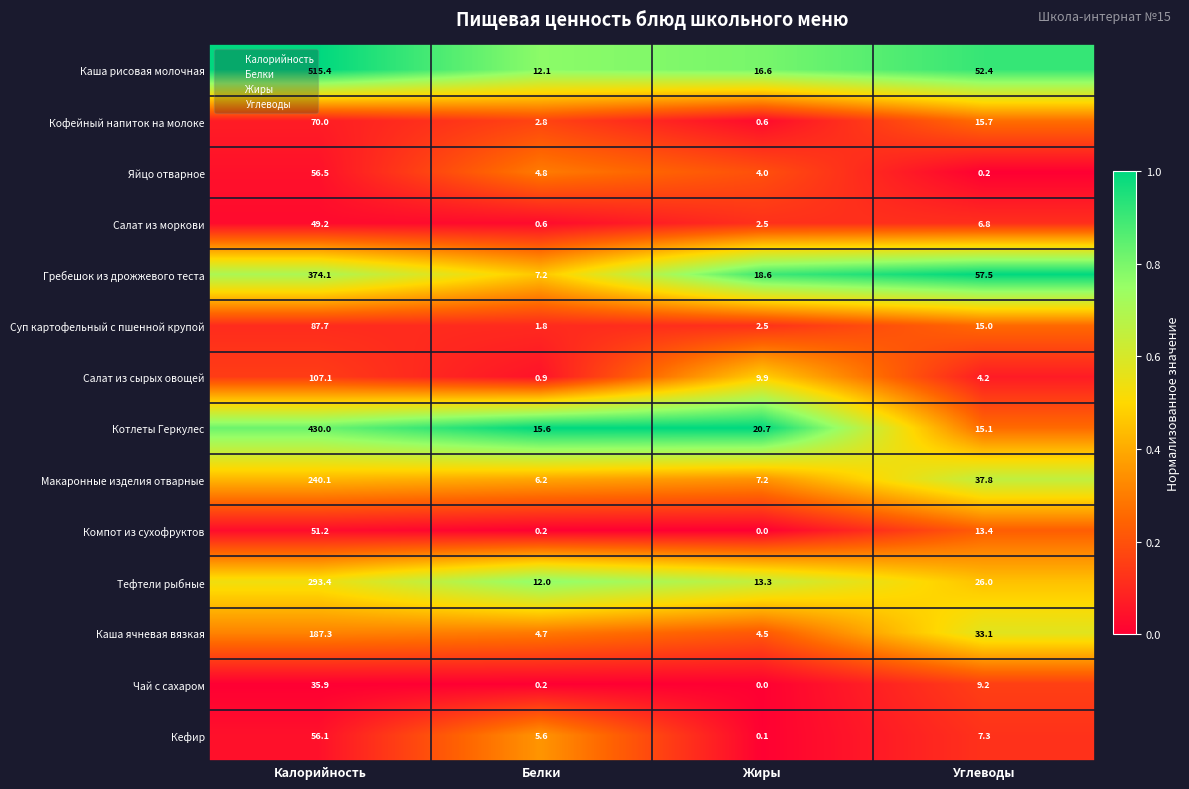

What is the difference between the Котлеты Геркулес values at Белки and Жиры?

5.1